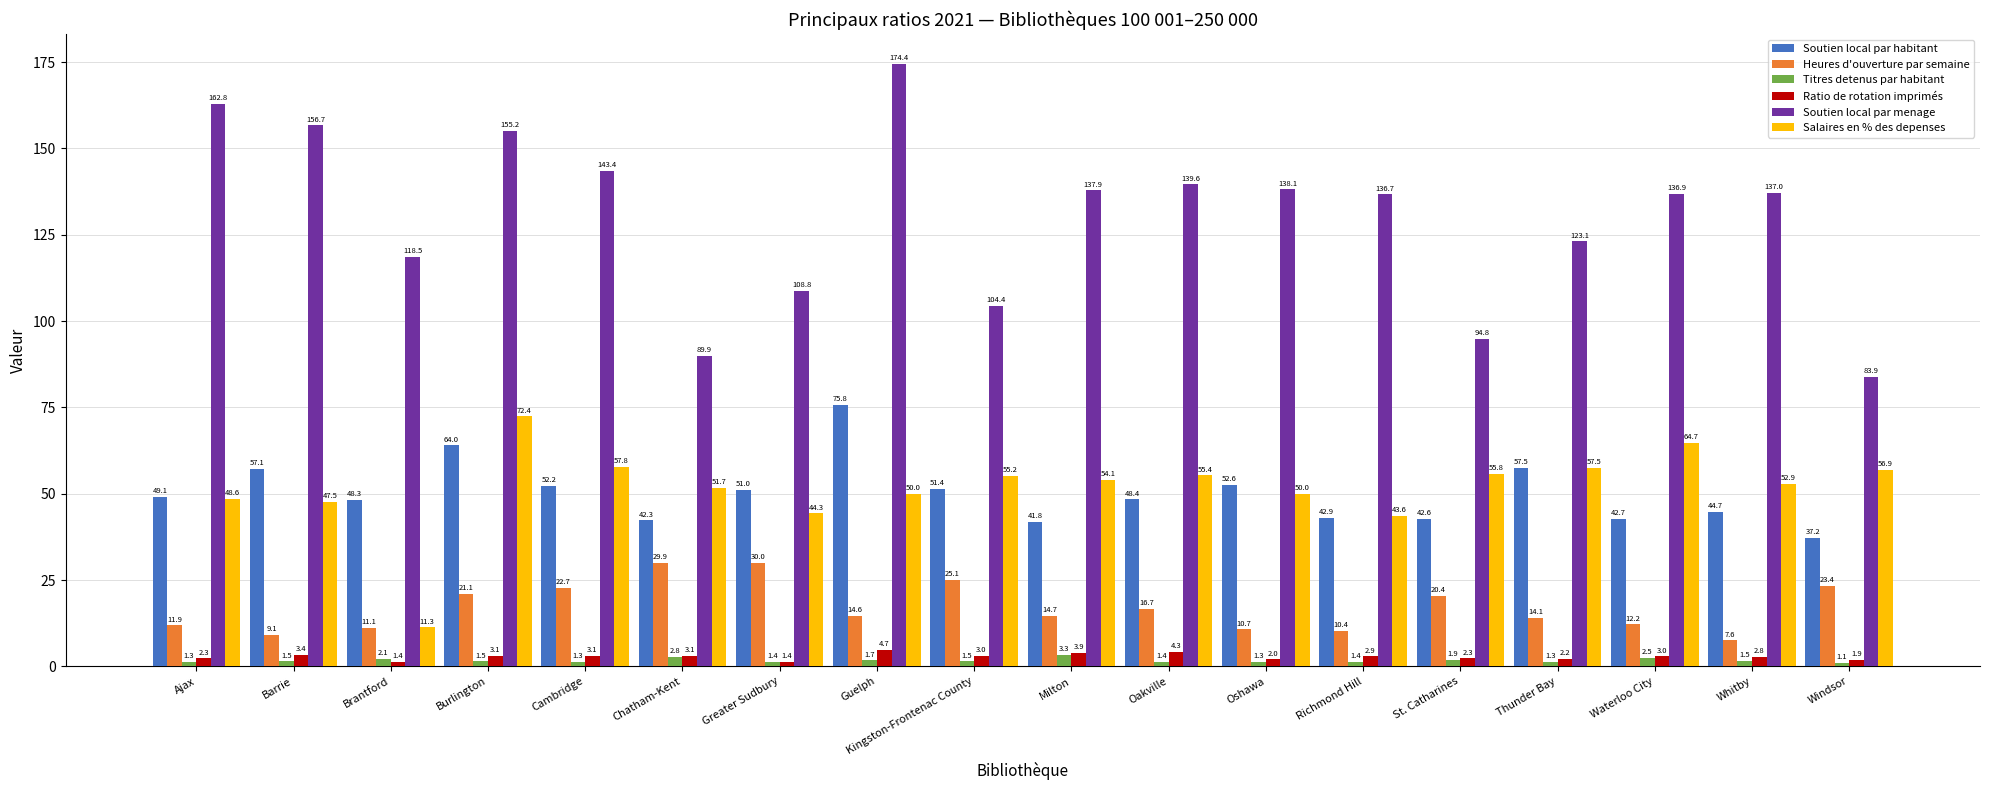

Is the value of Soutien local par menage at Burlington greater than the value of Ratio de rotation imprimés at Oakville?

Yes